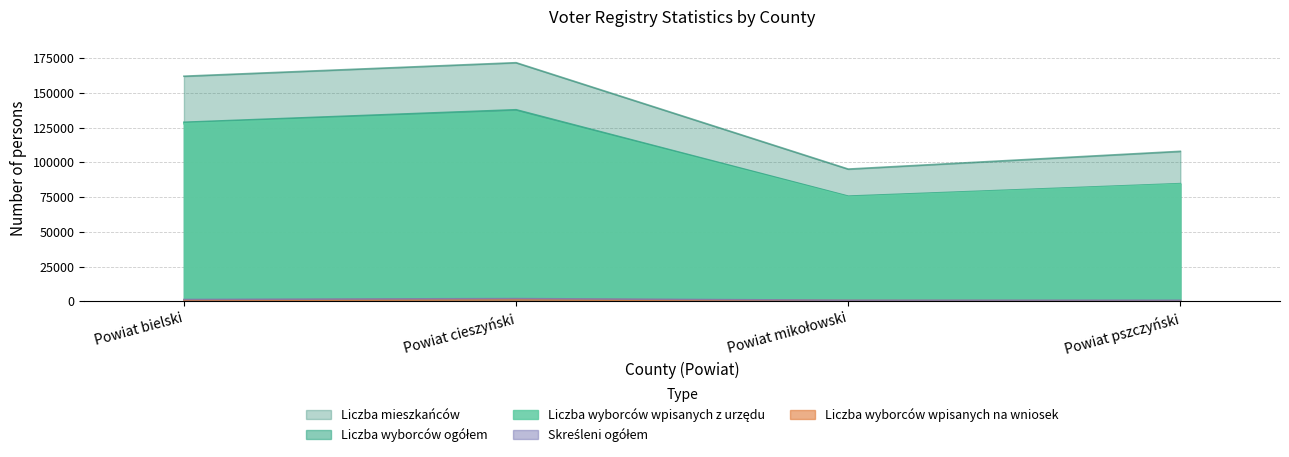

Between Powiat mikołowski and Powiat pszczyński, which series saw the biggest shift?

Liczba mieszkańców